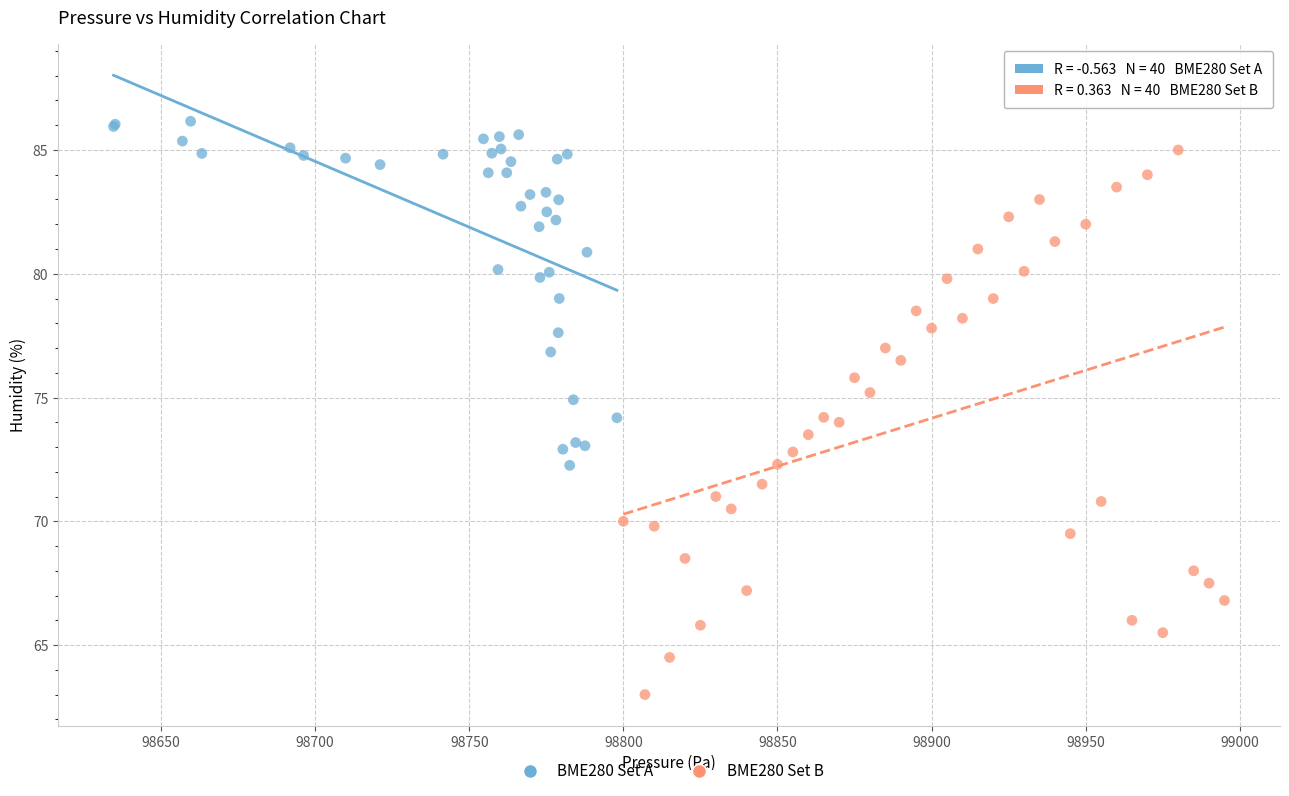

What are all the series names shown in the legend?

BME280 Set A, BME280 Set B